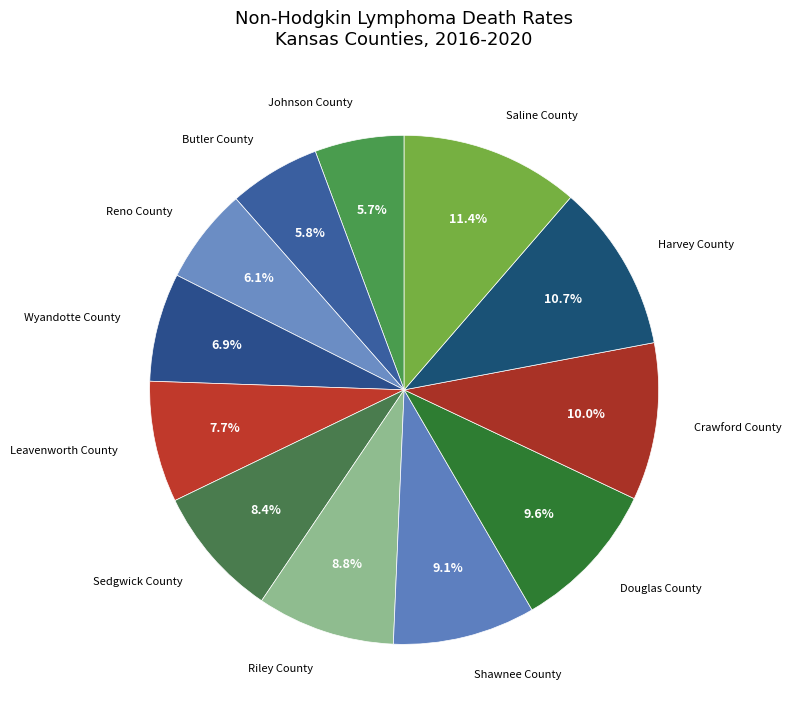

What percentage is the Wyandotte County slice, to the nearest percent?

7%